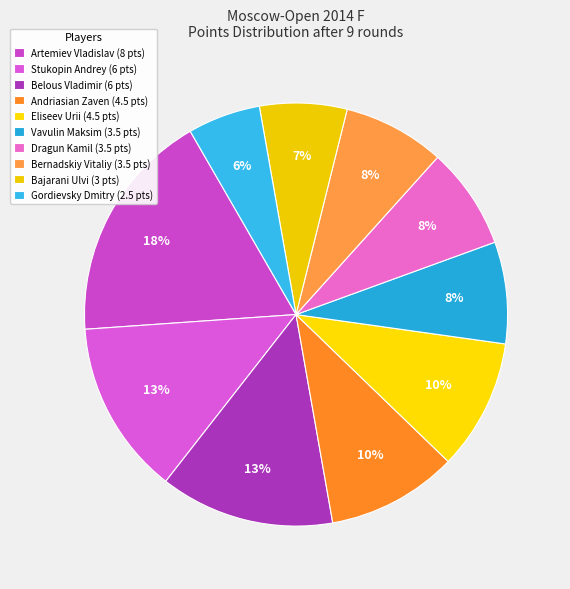

Is Andriasian Zaven the majority of the pie?

No